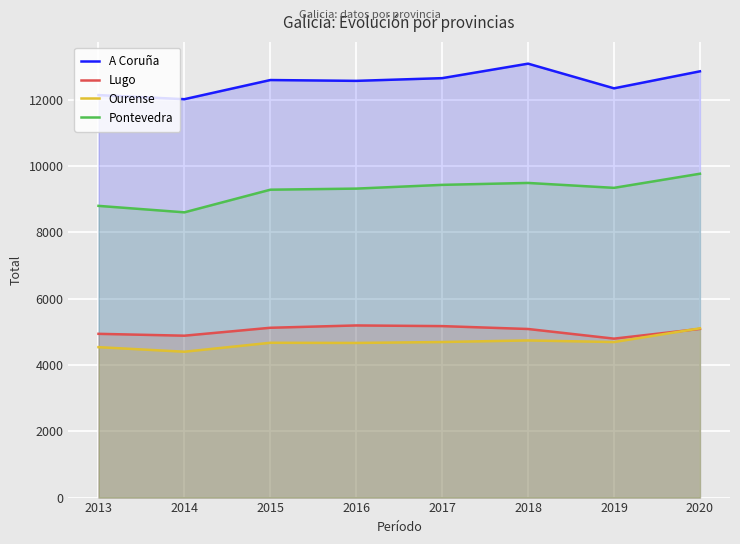

How many series are shown in this chart?

4